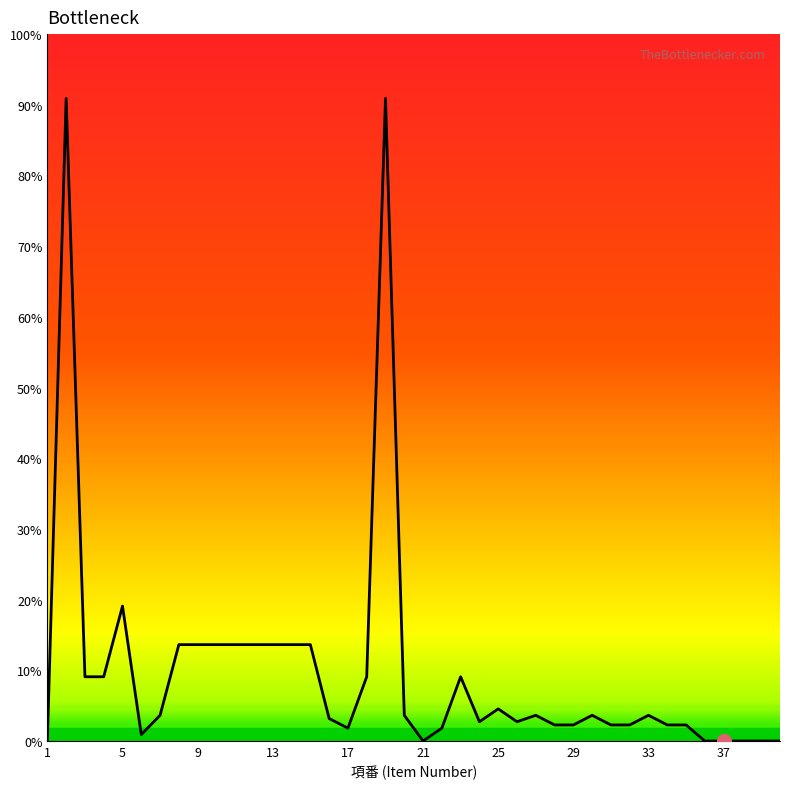

Does the chart display data point markers on the line(s)?

No